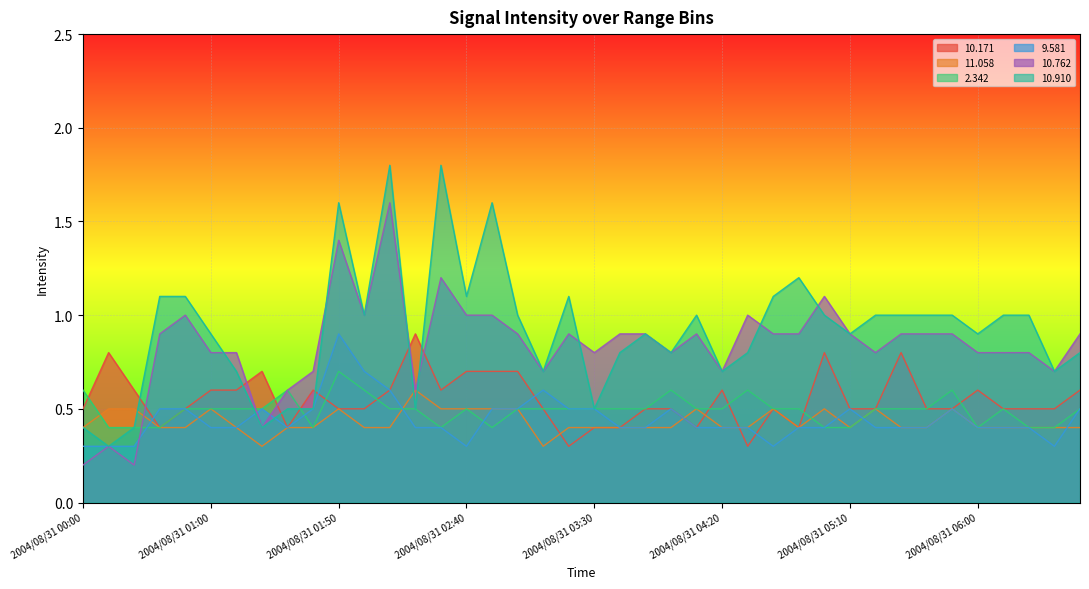

List the labels in order of  10.762 value, largest first.

2004/08/31 02:10, 2004/08/31 01:50, 2004/08/31 02:30, 2004/08/31 05:00, 2004/08/31 00:50, 2004/08/31 02:00, 2004/08/31 02:40, 2004/08/31 02:50, 2004/08/31 04:30, 2004/08/31 00:40, 2004/08/31 03:00, 2004/08/31 03:20, 2004/08/31 03:40, 2004/08/31 03:50, 2004/08/31 04:10, 2004/08/31 04:40, 2004/08/31 04:50, 2004/08/31 05:10, 2004/08/31 05:30, 2004/08/31 05:40, 2004/08/31 05:50, 2004/08/31 06:40, 2004/08/31 01:00, 2004/08/31 01:10, 2004/08/31 03:30, 2004/08/31 04:00, 2004/08/31 05:20, 2004/08/31 06:00, 2004/08/31 06:10, 2004/08/31 06:20, 2004/08/31 01:40, 2004/08/31 03:10, 2004/08/31 04:20, 2004/08/31 06:30, 2004/08/31 01:30, 2004/08/31 02:20, 2004/08/31 01:20, 2004/08/31 00:10, 2004/08/31 00:00, 2004/08/31 00:20